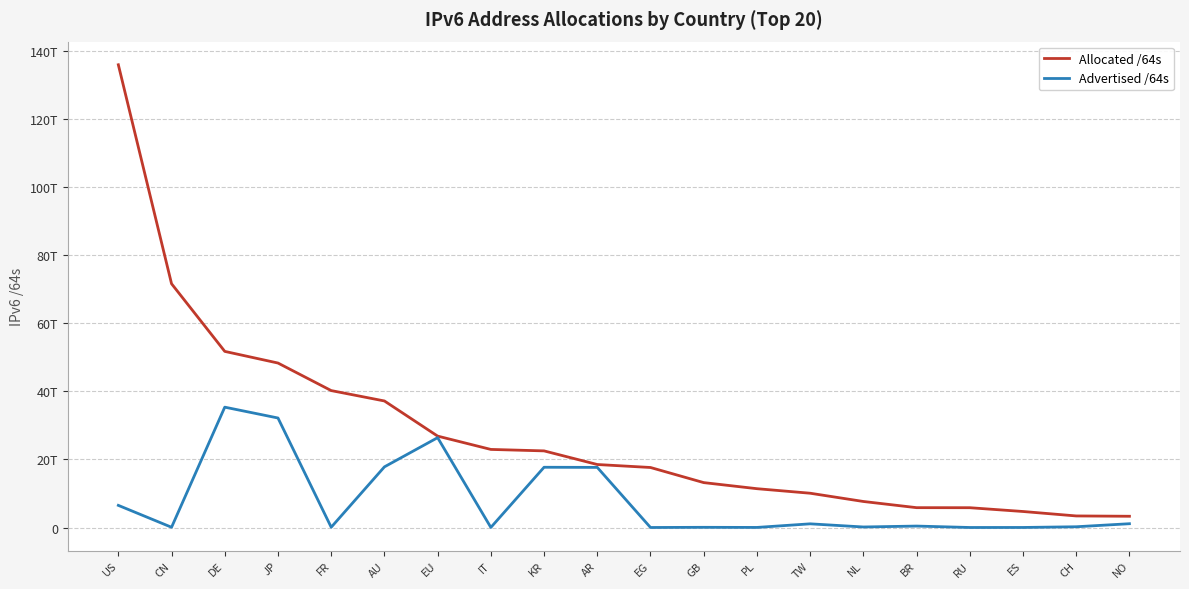

What is the value of the Allocated /64s point at the 13th from the left?

11403144396800